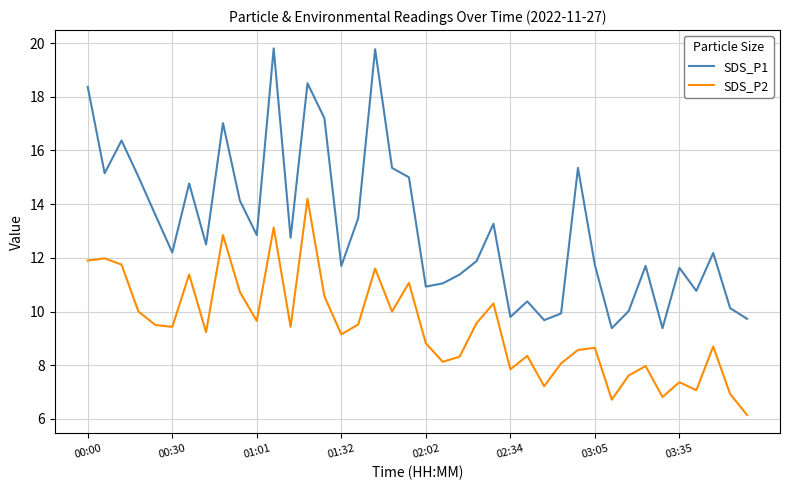

List the series in order of their peak value, lowest first.

SDS_P2, SDS_P1